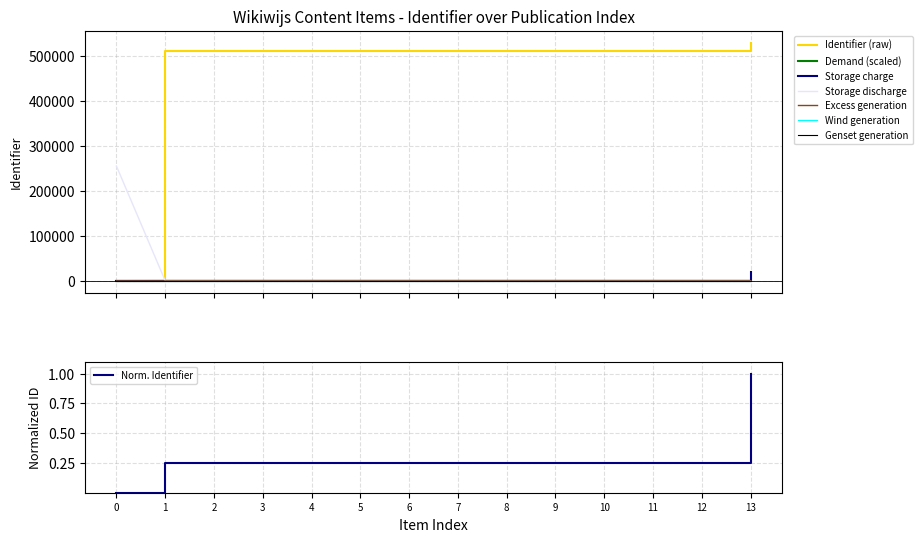

Is it true that Norm. Identifier equals 0.3 at 13?

False